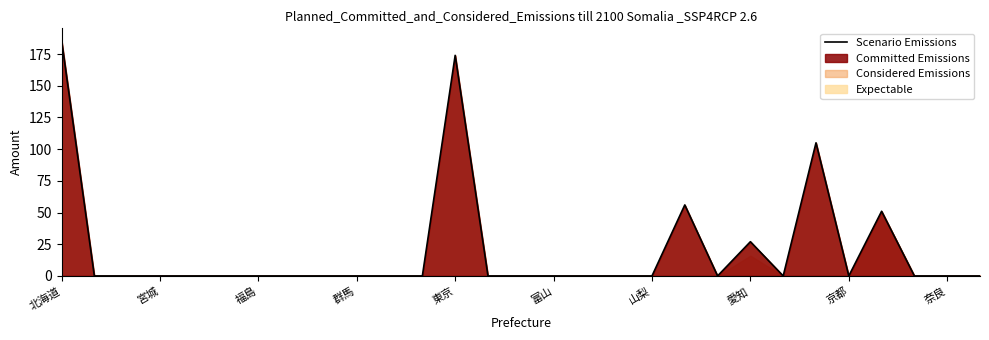

What is the average value?

21